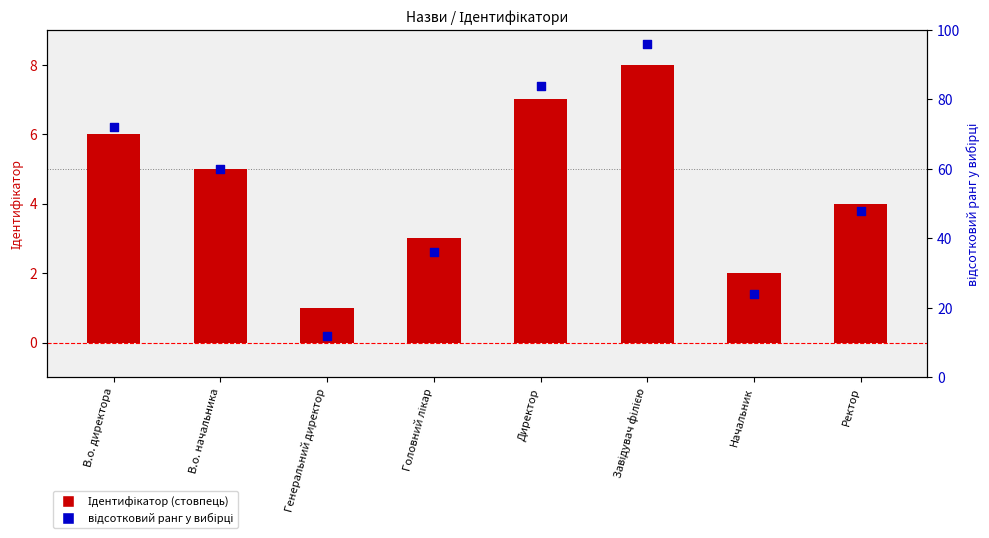

What is the total value across all series at Начальник?

26